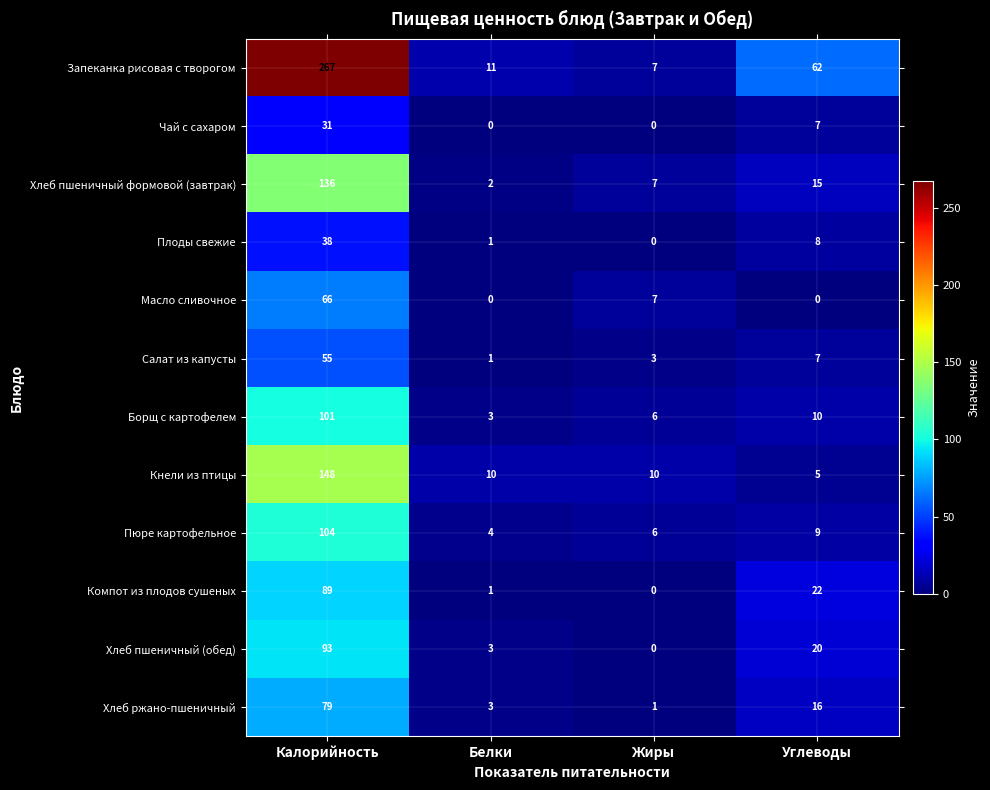

Rank the series by their maximum value, from highest to lowest.

Запеканка рисовая с творогом, Кнели из птицы, Хлеб пшеничный формовой (завтрак), Пюре картофельное, Борщ с картофелем, Хлеб пшеничный (обед), Компот из плодов сушеных, Хлеб ржано-пшеничный, Масло сливочное, Салат из капусты, Плоды свежие, Чай с сахаром